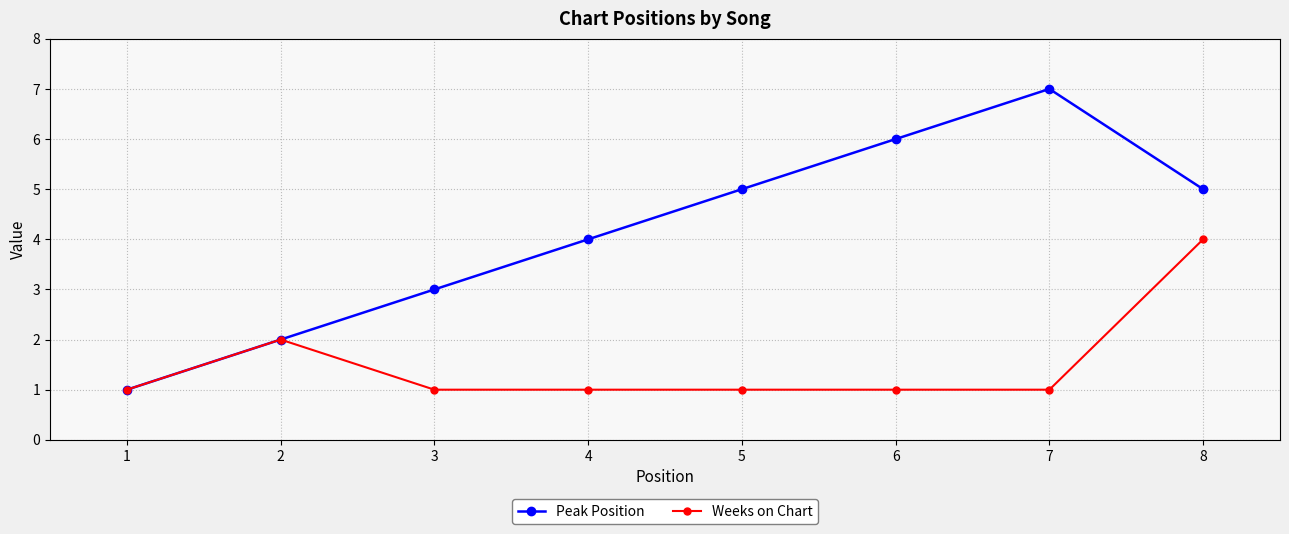

What is the total value across all series at 6?

7